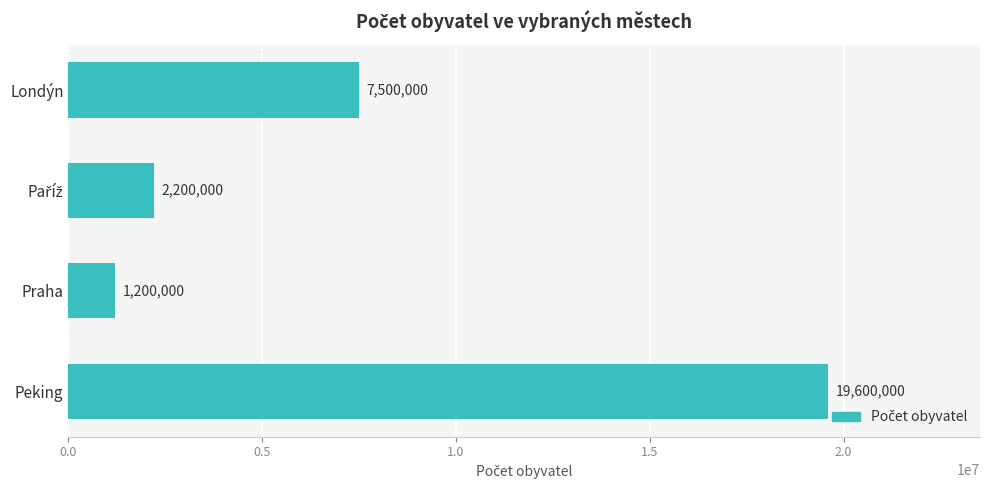

What is the label of the 4th bar from the bottom?

Londýn